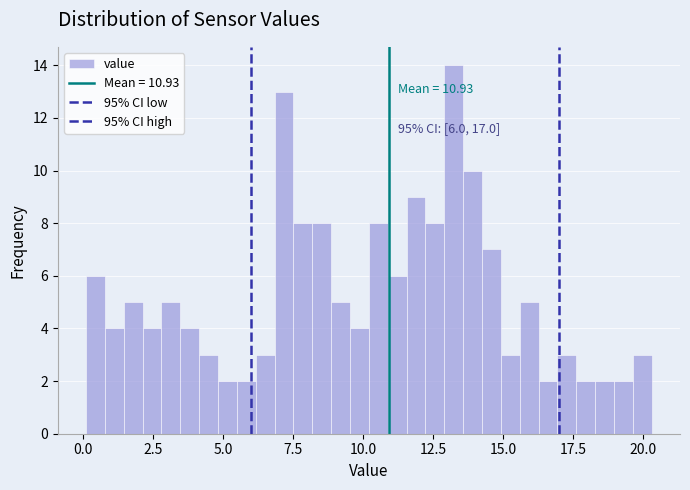

Read against the x-axis, roughly where is the centre of the tallest bar?

13.0